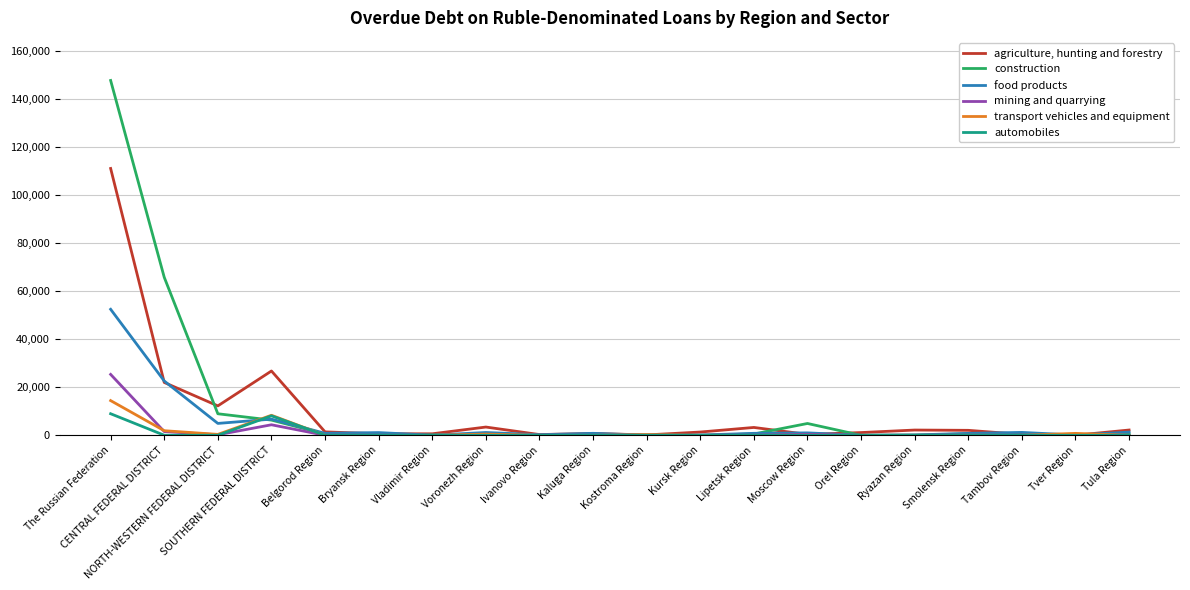

At how many categories does at least one series exceed 95969?

1